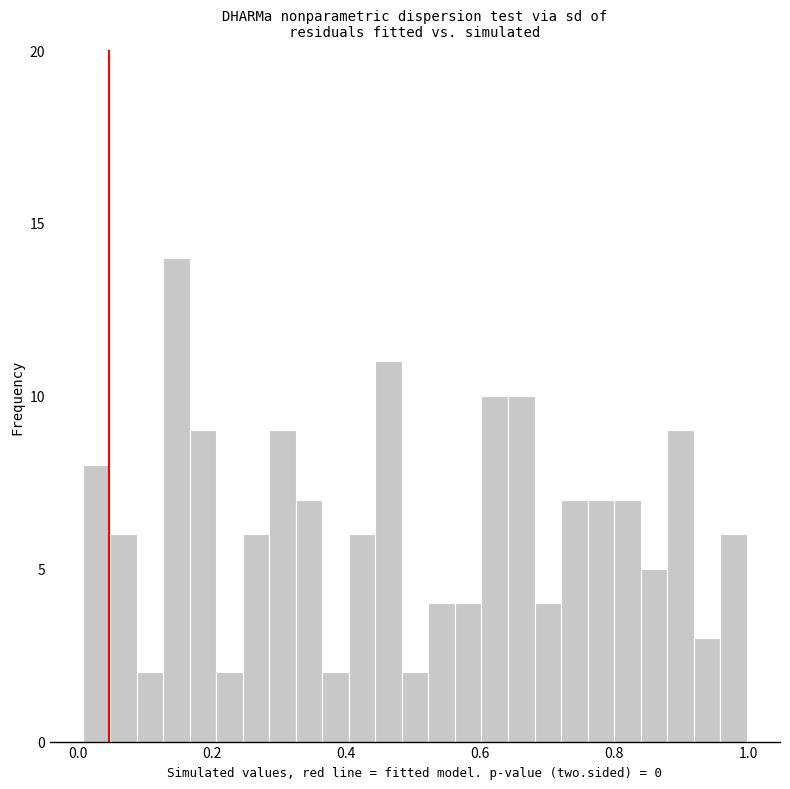

Around what value on the x-axis is the tallest bar? Give the approximate position of its centre, as read against the axis.

0.14